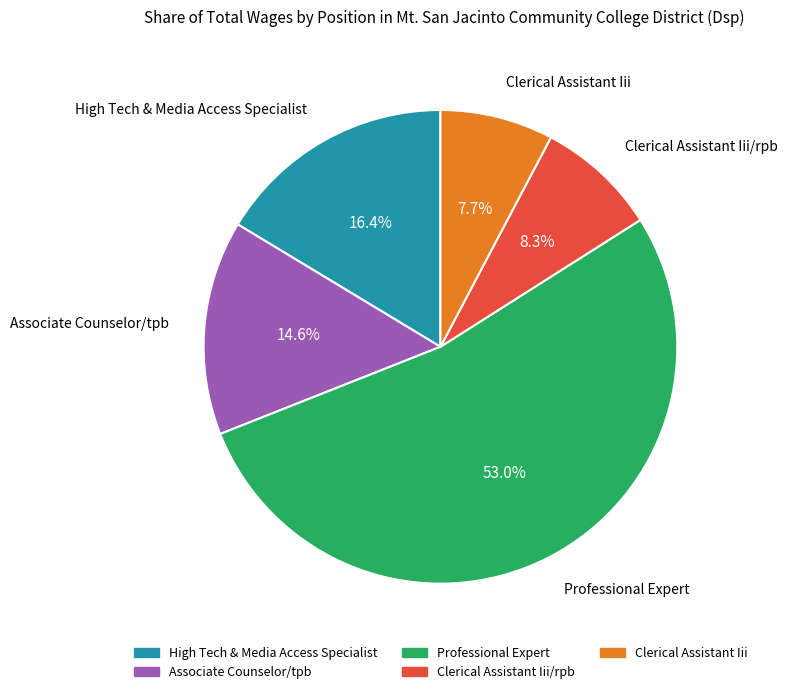

How many segments does this pie chart have?

5